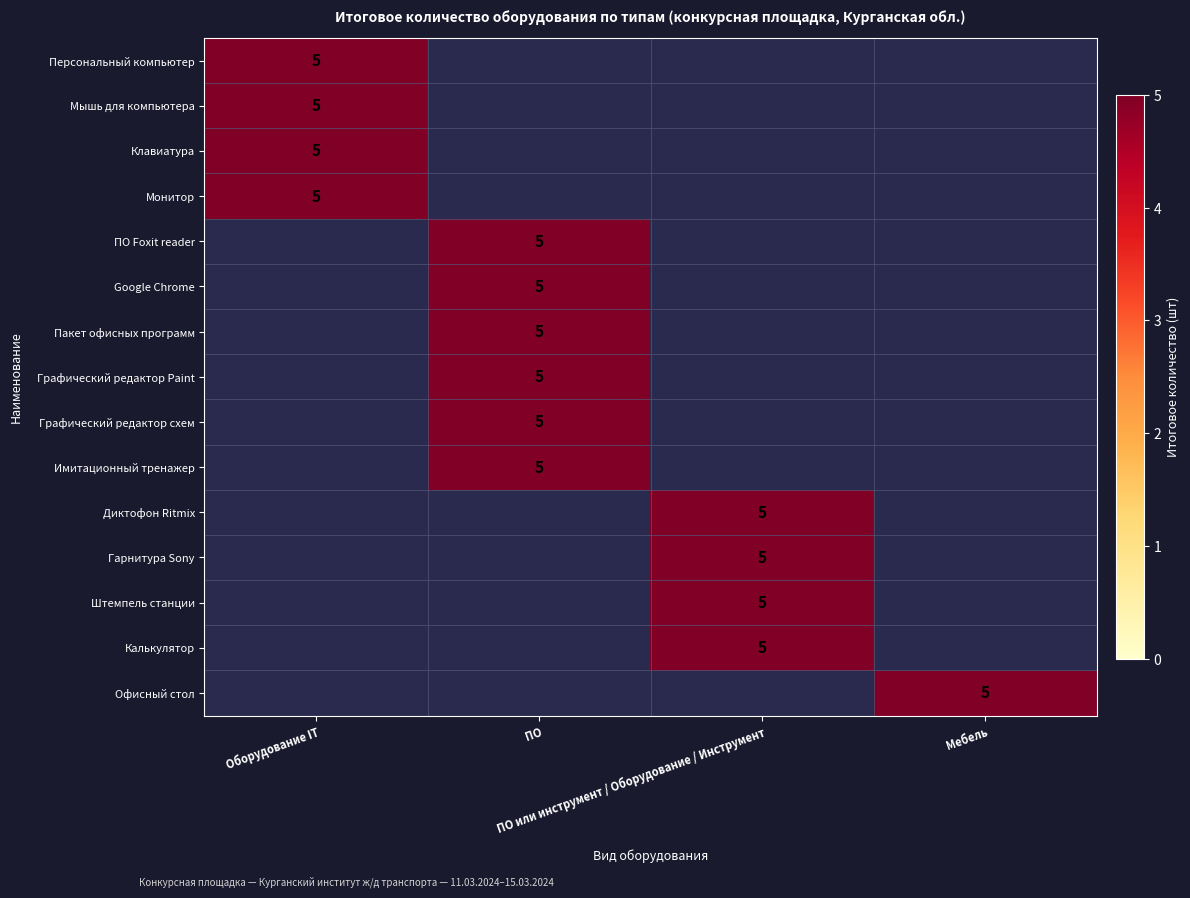

List the series in order of their peak value, highest first.

Персональный компьютер, Мышь для компьютера, Клавиатура, Монитор, ПО Foxit reader, Google Chrome, Пакет офисных программ, Графический редактор Paint, Графический редактор схем, Имитационный тренажер, Диктофон Ritmix, Гарнитура Sony, Штемпель станции, Калькулятор, Офисный стол